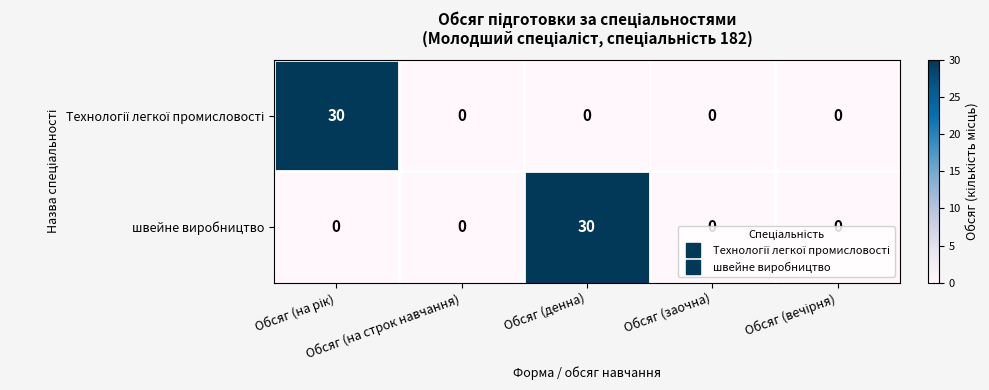

What is the maximum value shown in the chart?

30